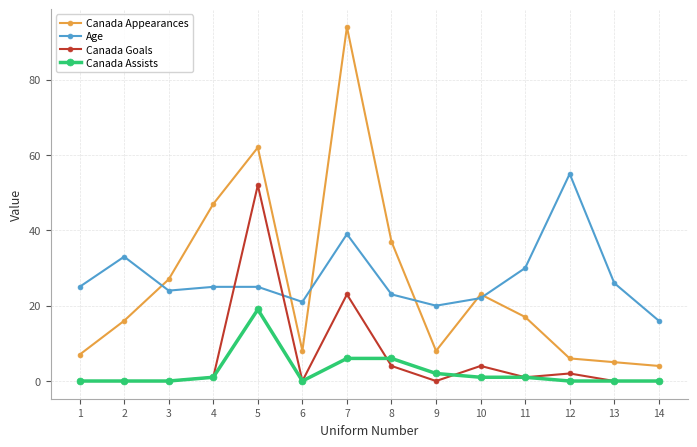

True or false: Canada Goals has a value of 0 at 3.

True